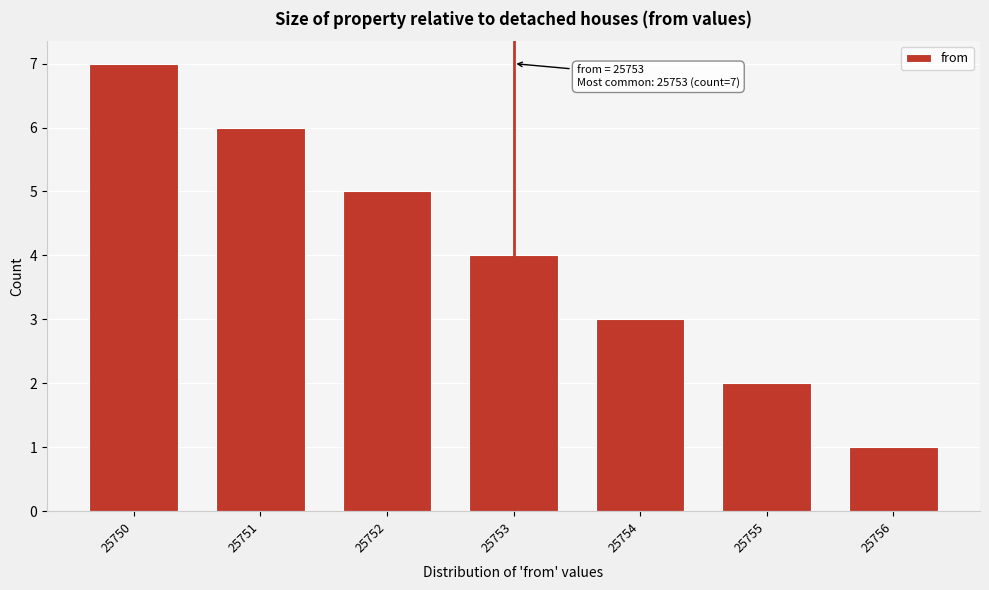

Reading right to left, extract all data points from this chart.

1	2	3	4	5	6	7